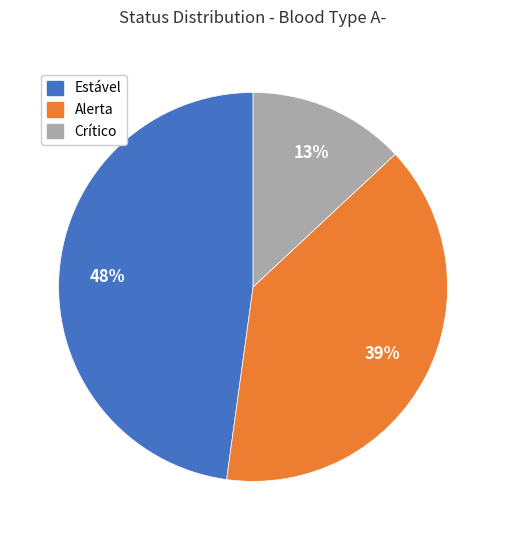

How many segments does this pie chart have?

3